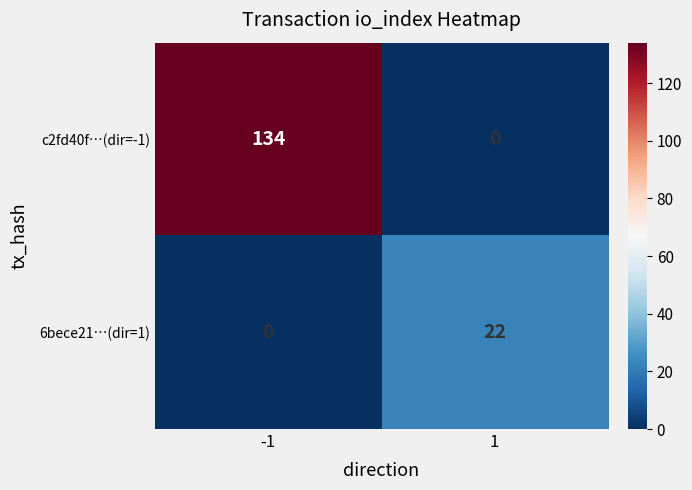

What is the sum of the 6bece21…(dir=1) values at 1 and -1?

22